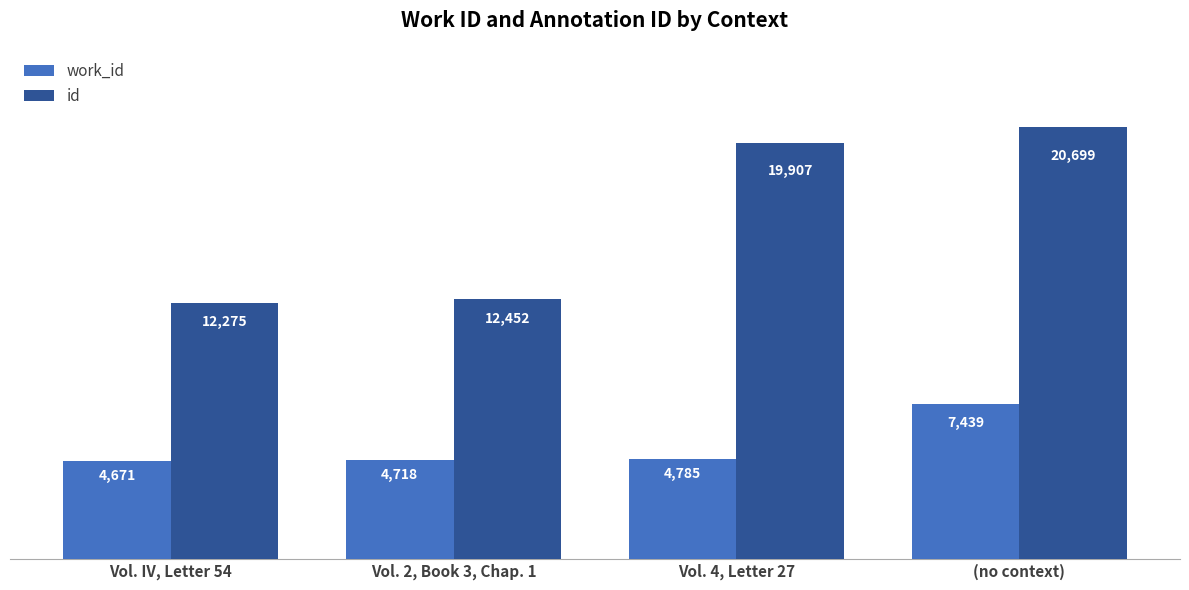

List the labels in order of id value, largest first.

(no context), Vol. 4, Letter 27, Vol. 2, Book 3, Chap. 1, Vol. IV, Letter 54